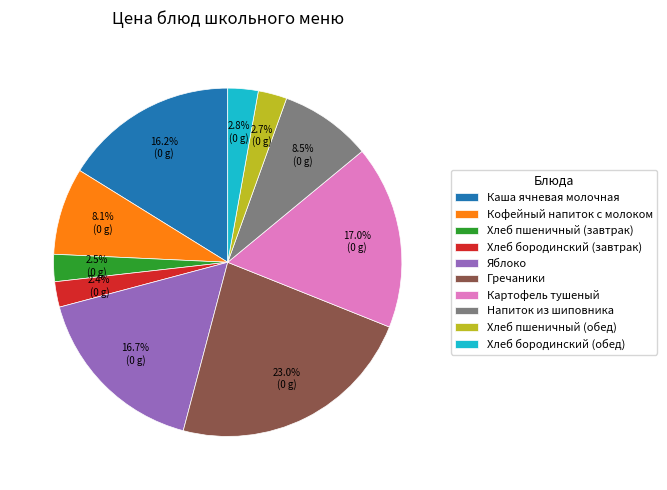

To the nearest percent, what is the combined percentage of Хлеб бородинский (обед) and Яблоко?

20%